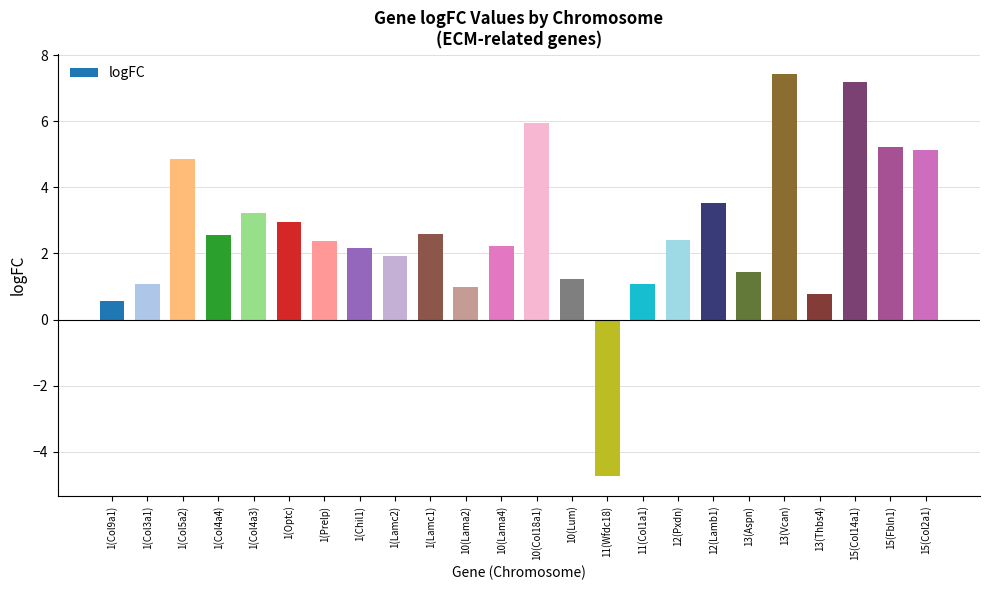

True or false: the data shows 2.9 at 1(Optc).

True